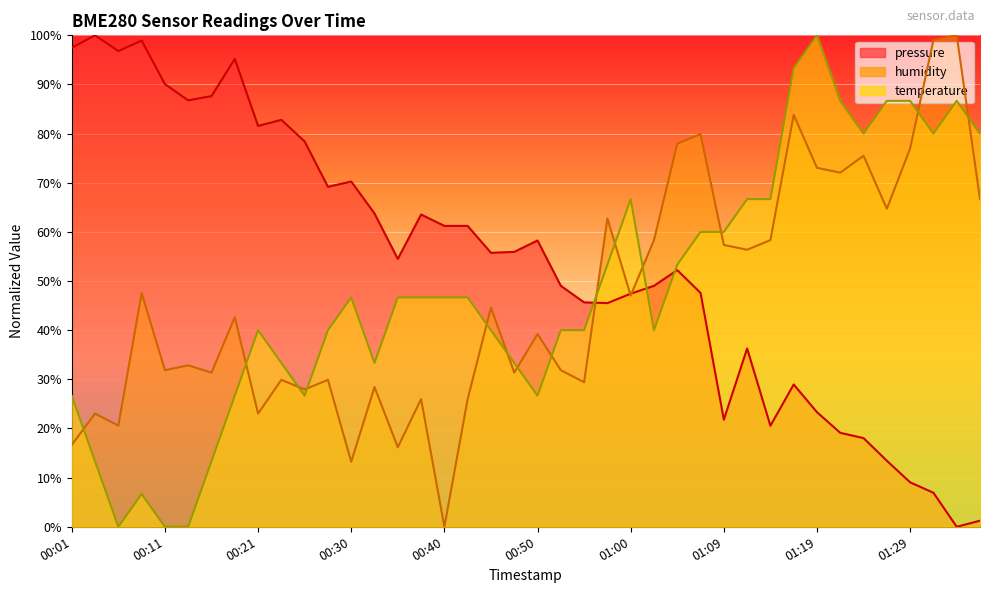

Is the value of pressure at 00:40 greater than the value of temperature at 00:45?

Yes